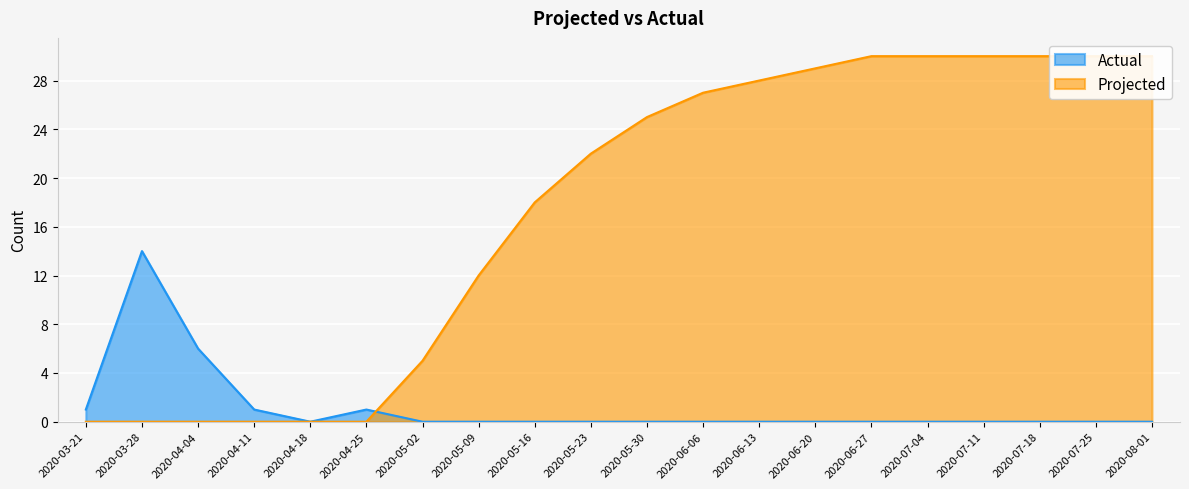

The Actual series shows 0 at 2020-05-02. True or false?

True